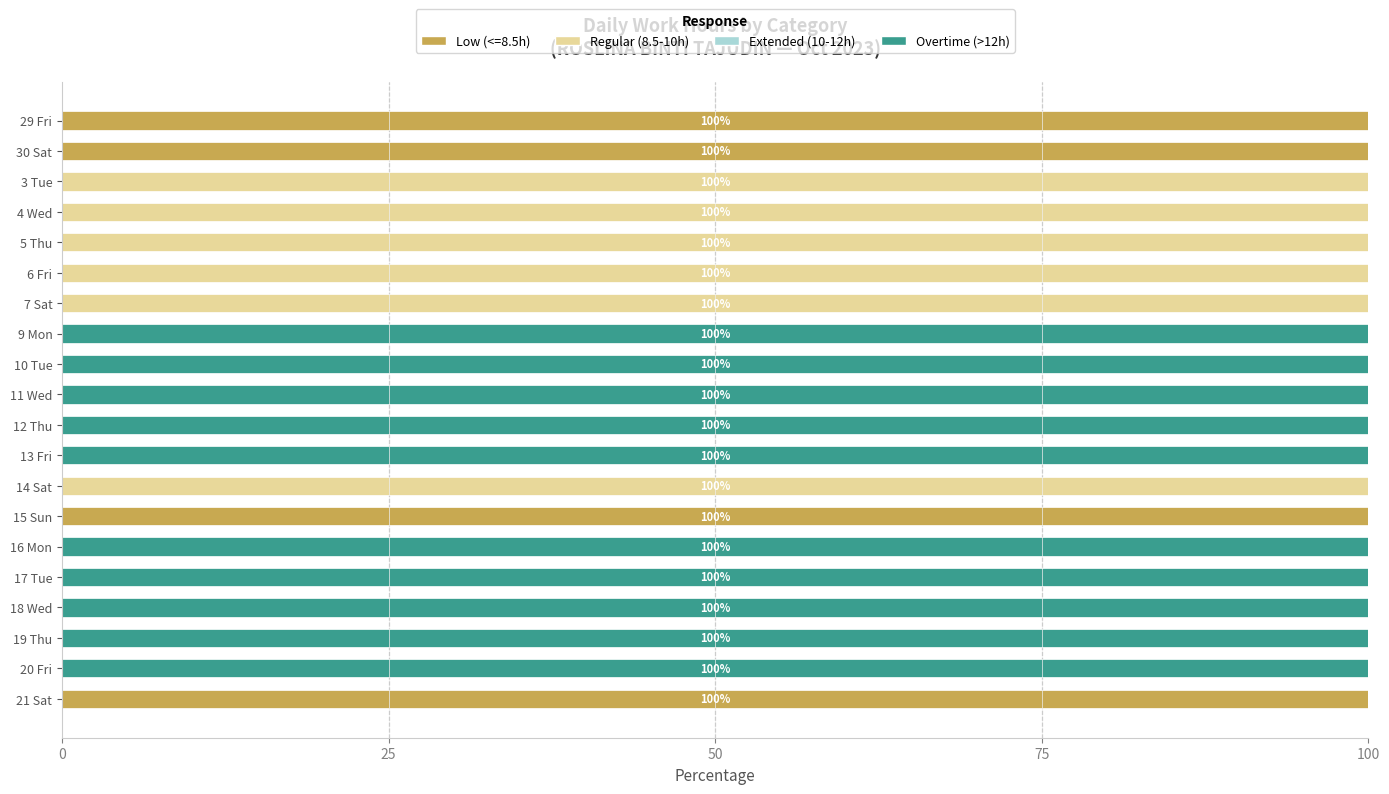

What is the total value across all series at 17 Tue?

100